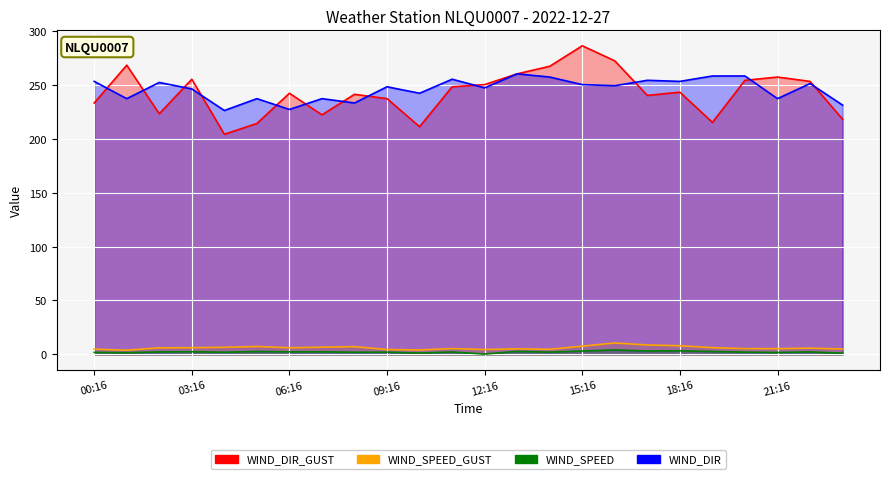

What is the average value of the WIND_SPEED_GUST series?

6.1